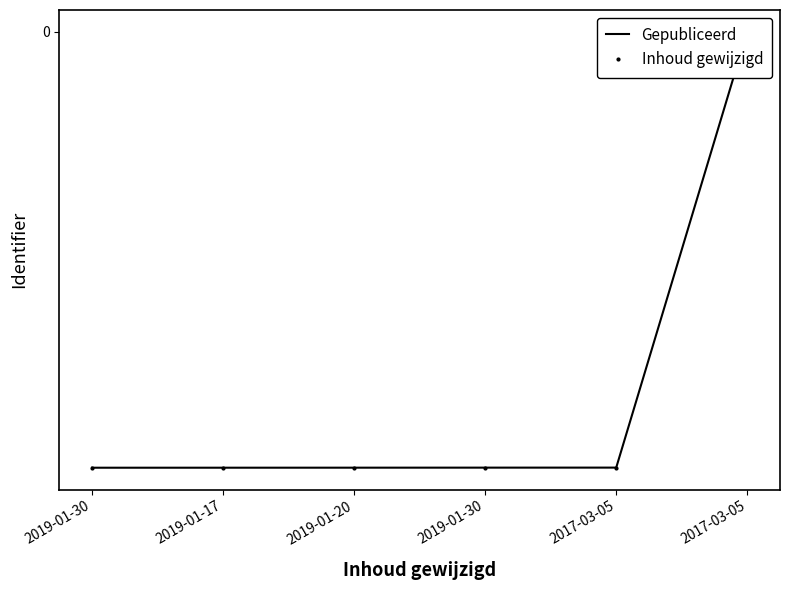

What is the label of the 3rd point from the left?

2019-01-20